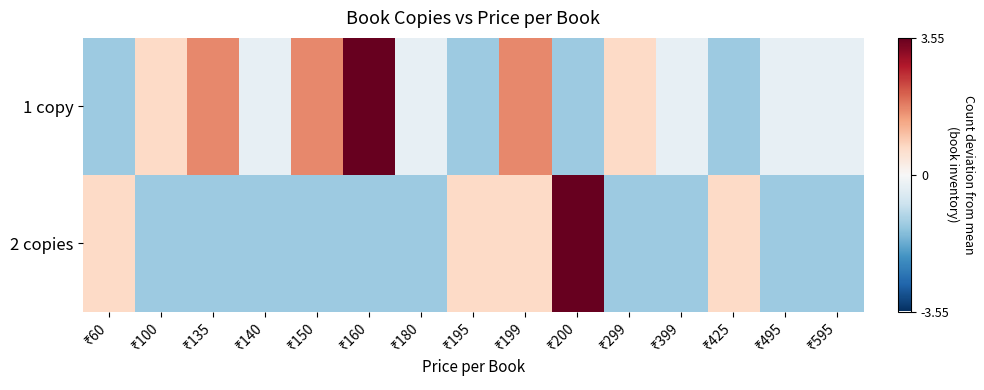

Between ₹135 and ₹399, which series saw the biggest shift?

row_0